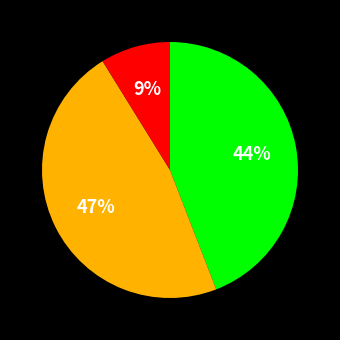

Is there any slice that represents more than half of the pie?

No